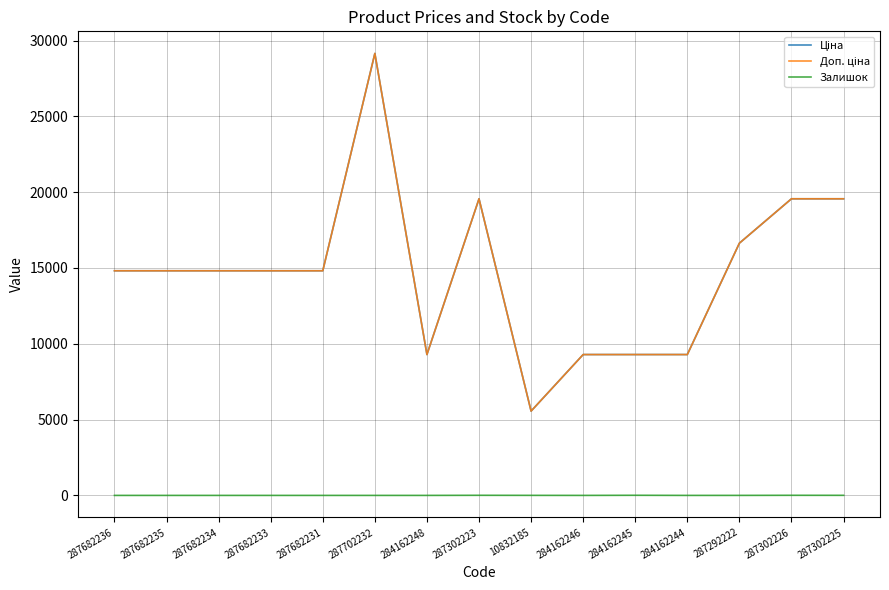

How many lines are shown in the chart?

3